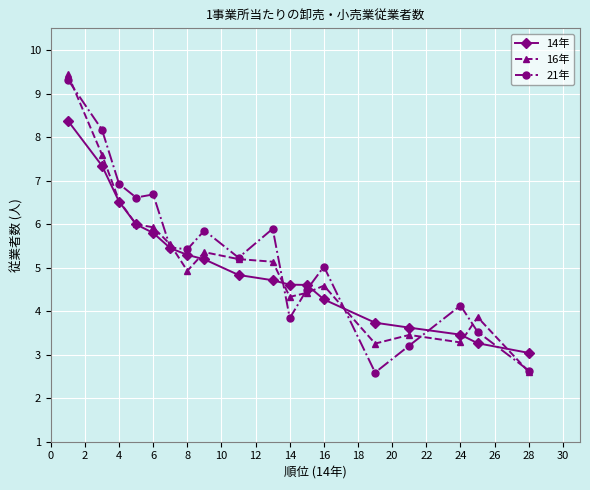

What is the maximum value shown in the chart?

9.4